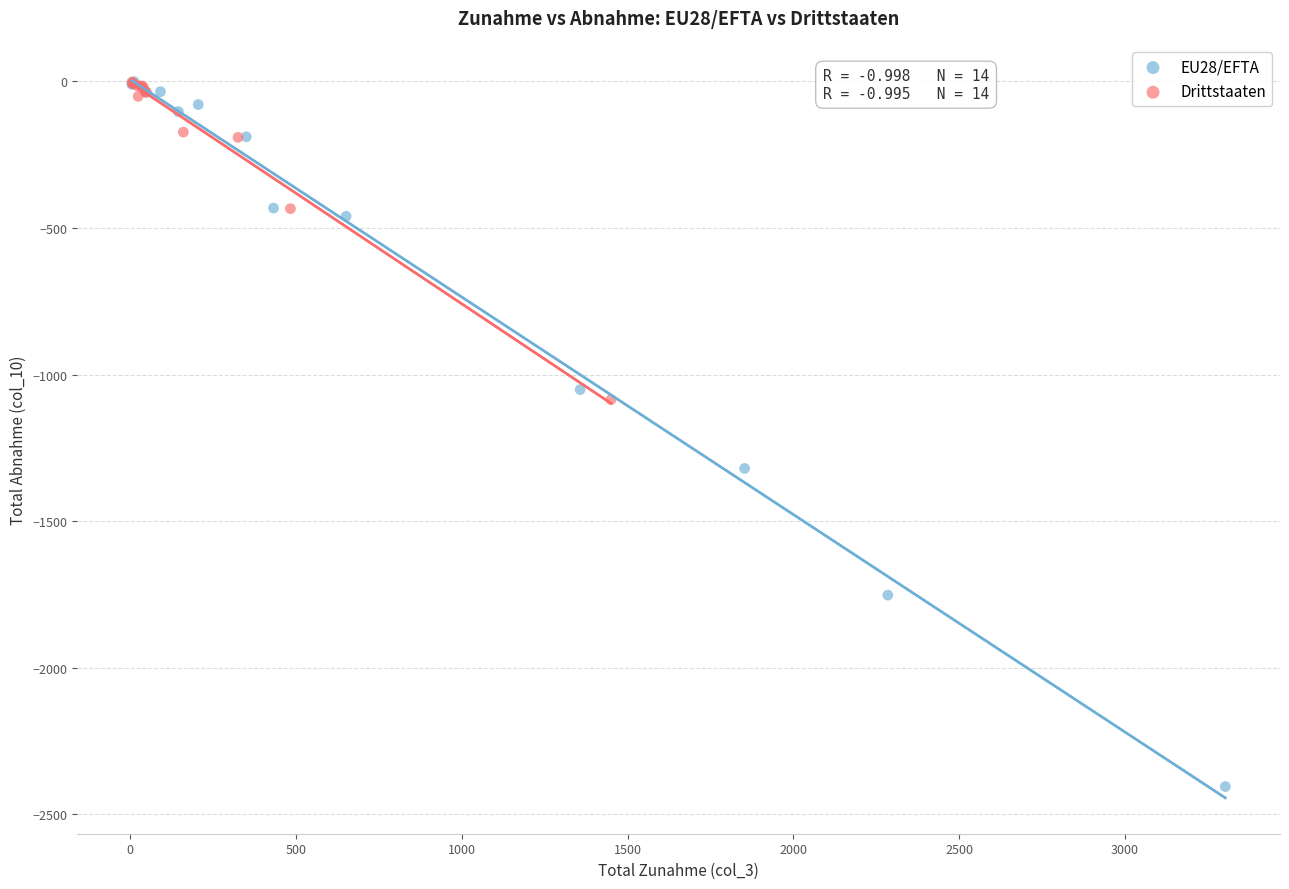

What are all the series names shown in the legend?

EU28/EFTA, Drittstaaten